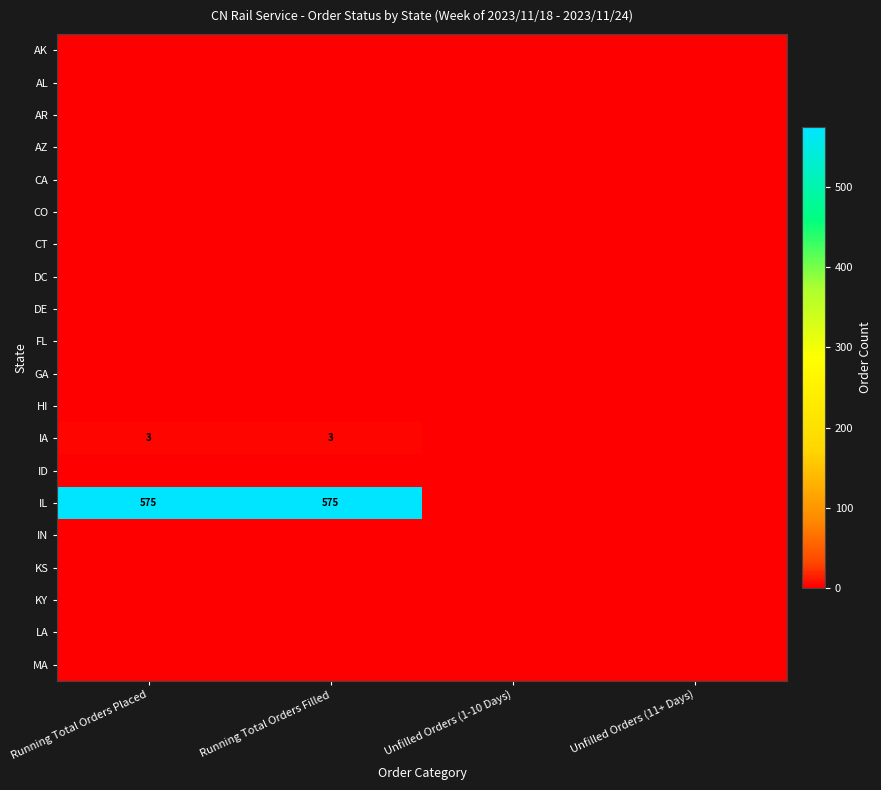

Count the number of categories in the chart.

4